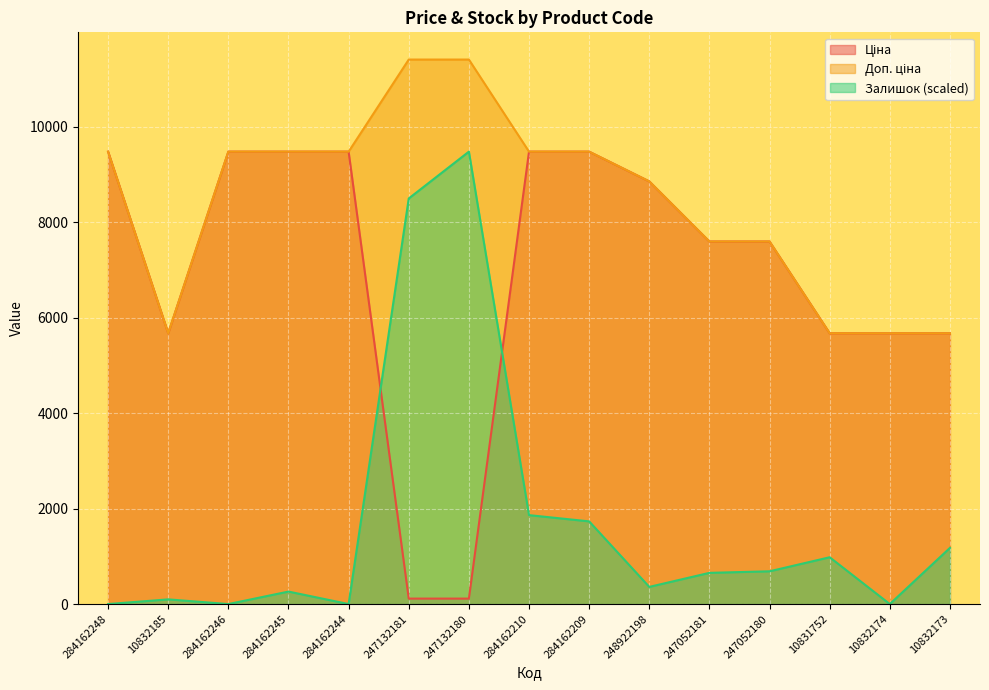

Rank the series by their maximum value, from lowest to highest.

Ціна, Залишок, Доп. ціна